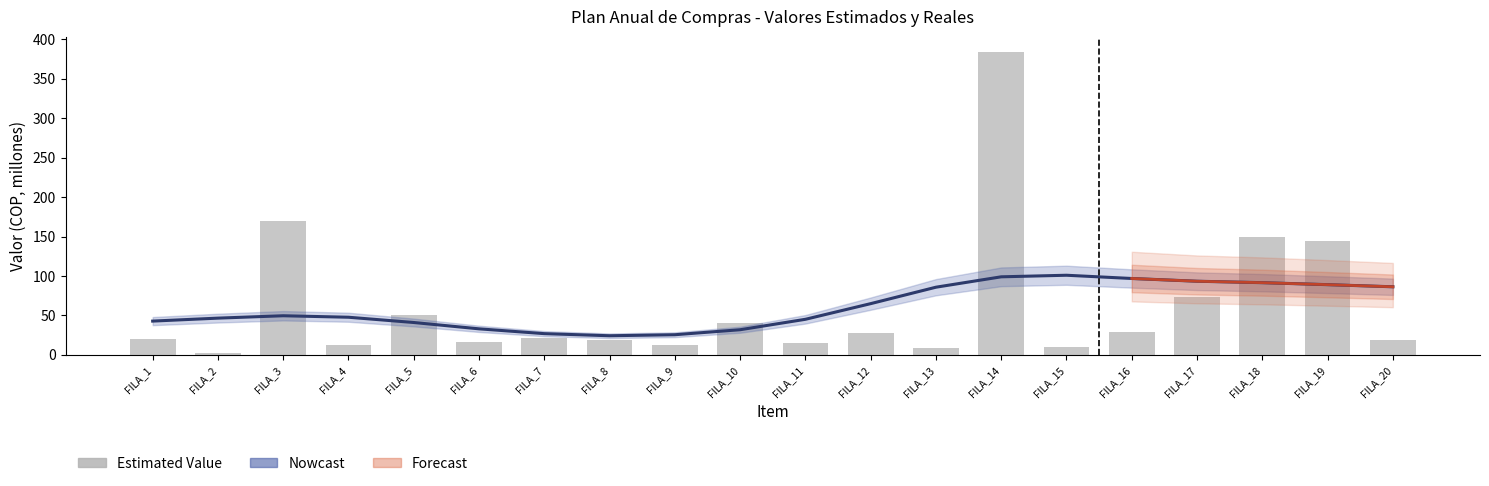

What is the smallest value displayed?

2.0